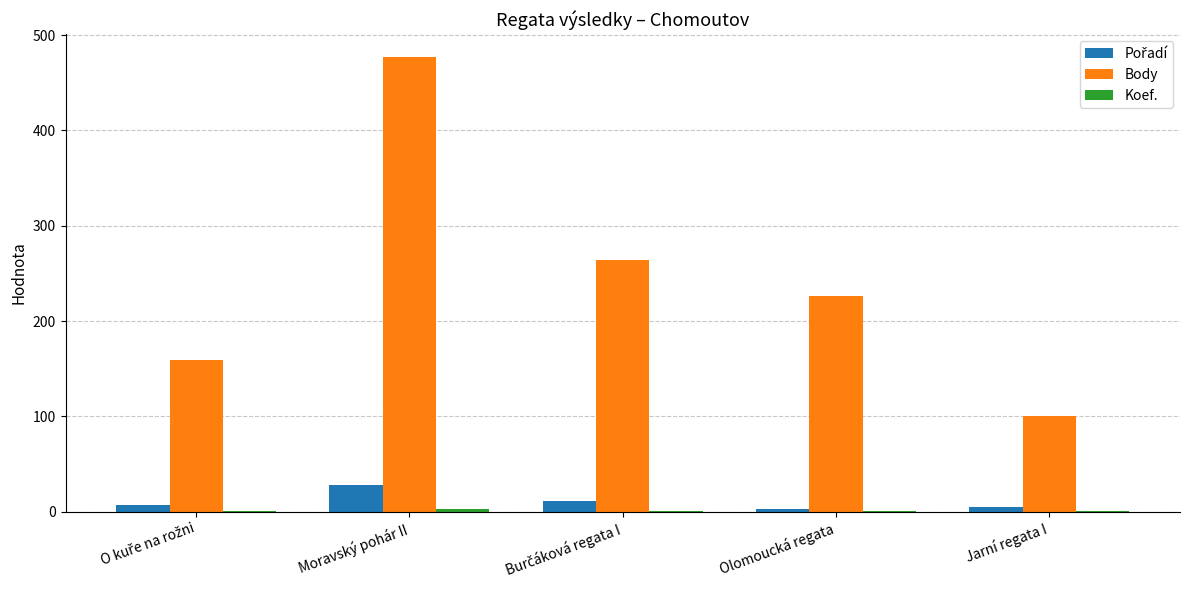

Which series has the largest total across all categories?

Body